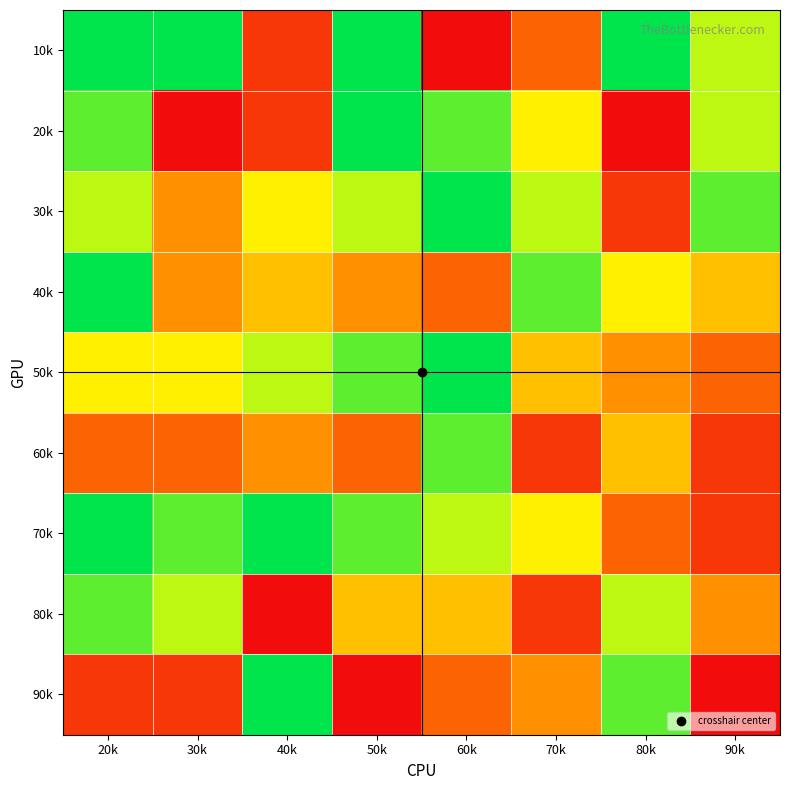

Reading right to left, list all the values displayed in this chart.

10k: 90k=7	80k=9	70k=3	60k=1	50k=9	40k=2	30k=9	20k=9
20k: 90k=7	80k=1	70k=6	60k=8	50k=9	40k=2	30k=1	20k=8
30k: 90k=8	80k=2	70k=7	60k=9	50k=7	40k=6	30k=4	20k=7
40k: 90k=5	80k=6	70k=8	60k=3	50k=4	40k=5	30k=4	20k=9
50k: 90k=3	80k=4	70k=5	60k=9	50k=8	40k=7	30k=6	20k=6
60k: 90k=2	80k=5	70k=2	60k=8	50k=3	40k=4	30k=3	20k=3
70k: 90k=2	80k=3	70k=6	60k=7	50k=8	40k=9	30k=8	20k=9
80k: 90k=4	80k=7	70k=2	60k=5	50k=5	40k=1	30k=7	20k=8
90k: 90k=1	80k=8	70k=4	60k=3	50k=1	40k=9	30k=2	20k=2